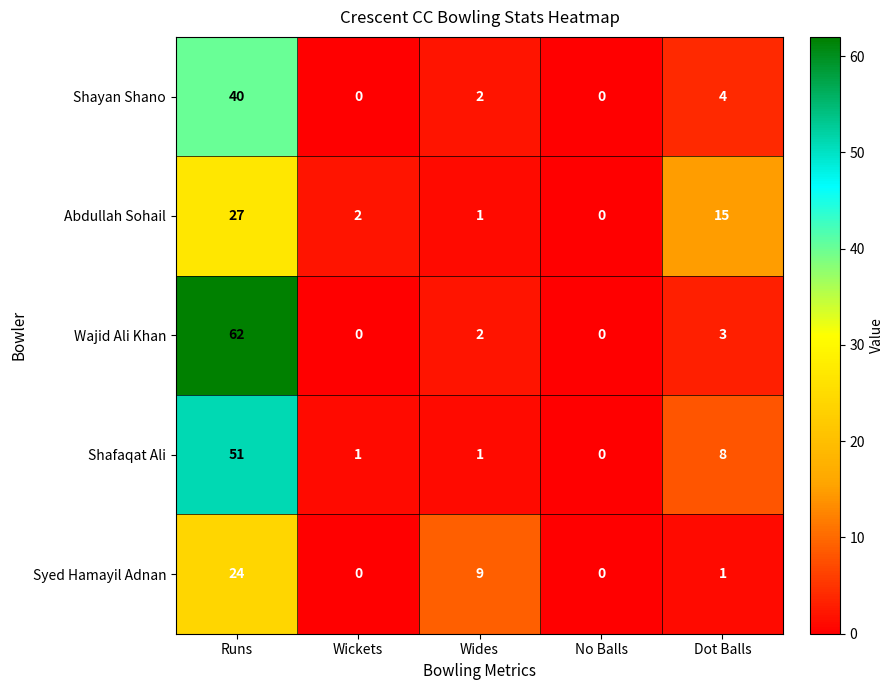

At which category is the sum across all series the highest?

Runs